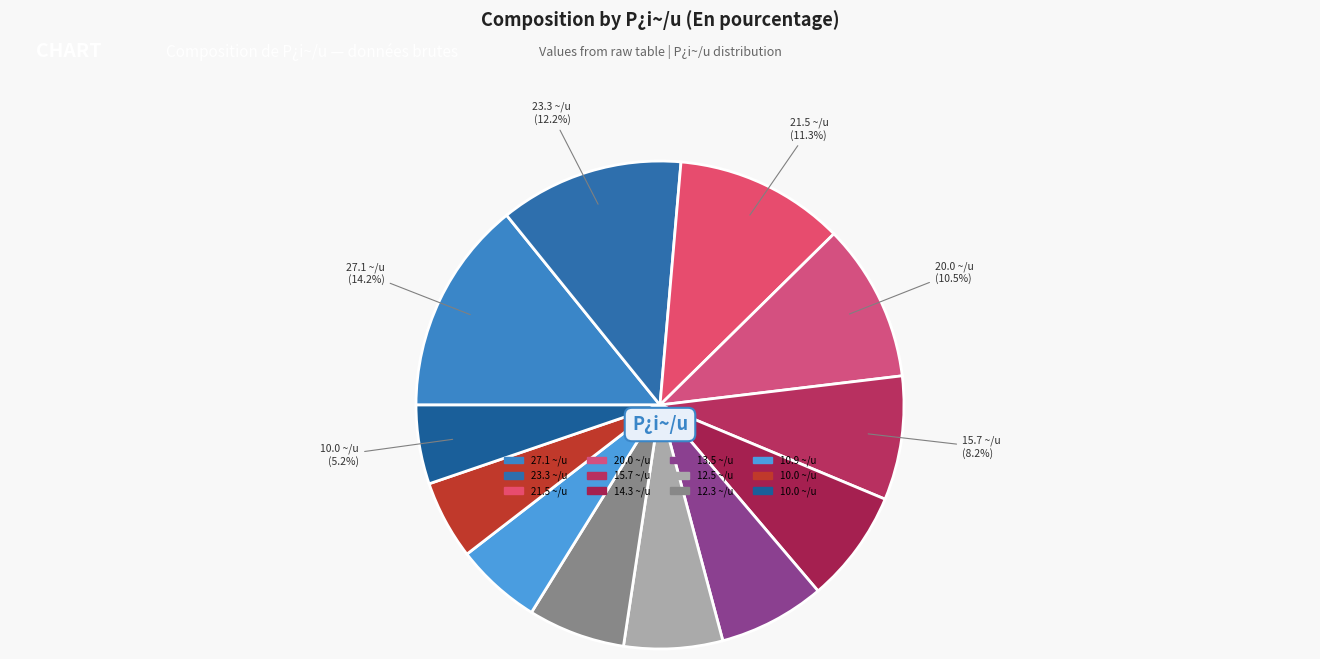

To the nearest percent, what is the average slice percentage?

8%